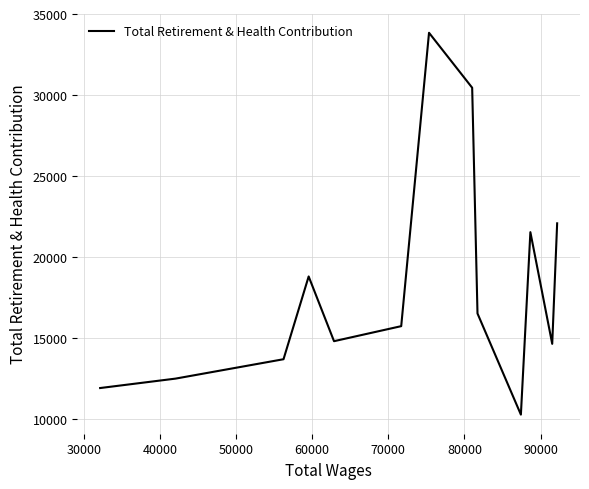

What is the maximum value shown in the chart?

33842